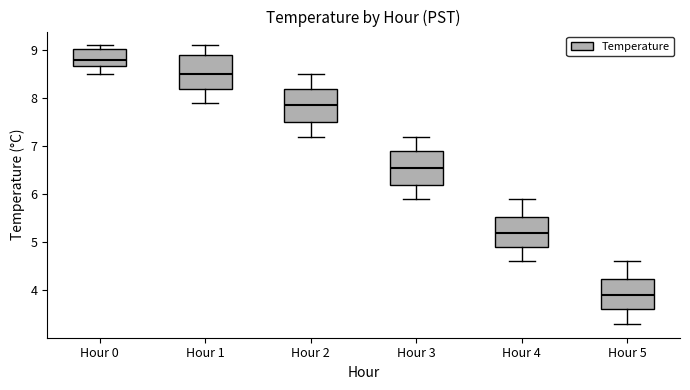

Reading left to right, read every box against the y-axis: the position of its median line, the range the box covers, and the ends of its whiskers. The values are not printed on the chart, so give them approximately, as read against the axis.

Hour 0: median 8.8, box 8.7 to 9.0, whiskers 8.5 to 9.1
Hour 1: median 8.5, box 8.2 to 8.9, whiskers 7.9 to 9.1
Hour 2: median 7.9, box 7.5 to 8.2, whiskers 7.2 to 8.5
Hour 3: median 6.6, box 6.2 to 6.9, whiskers 5.9 to 7.2
Hour 4: median 5.2, box 4.9 to 5.5, whiskers 4.6 to 5.9
Hour 5: median 3.9, box 3.6 to 4.2, whiskers 3.3 to 4.6